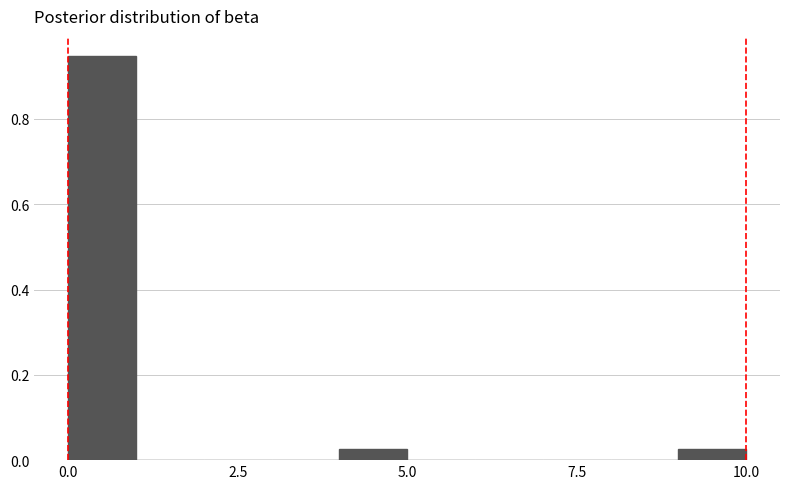

Read against the x-axis, roughly where is the centre of the tallest bar?

0.5